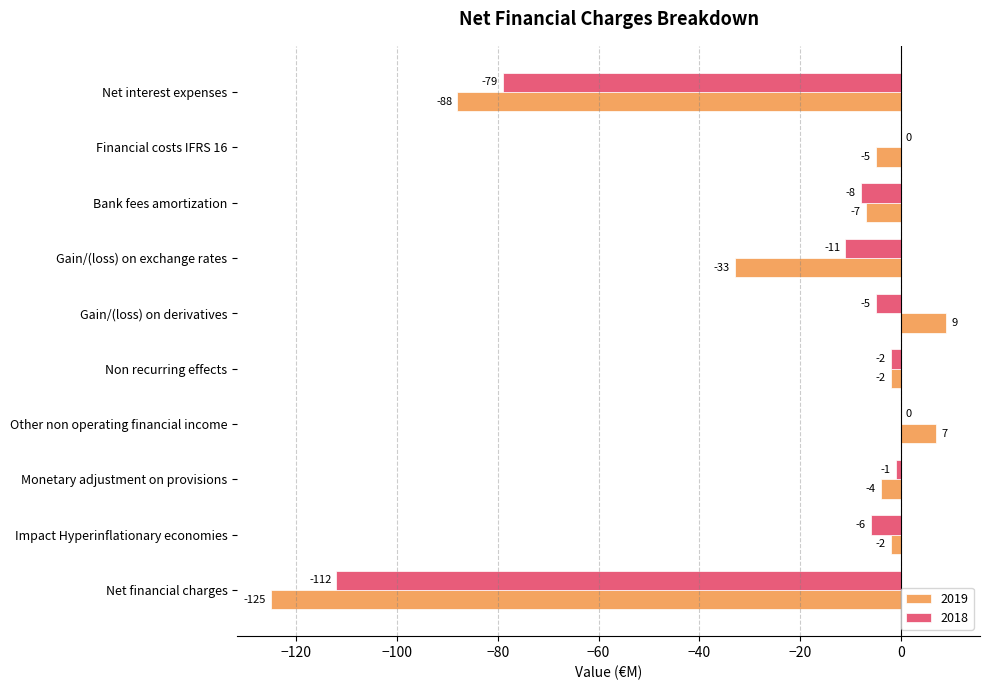

Which label corresponds to the largest value in the chart?

Gain/(loss) on derivatives